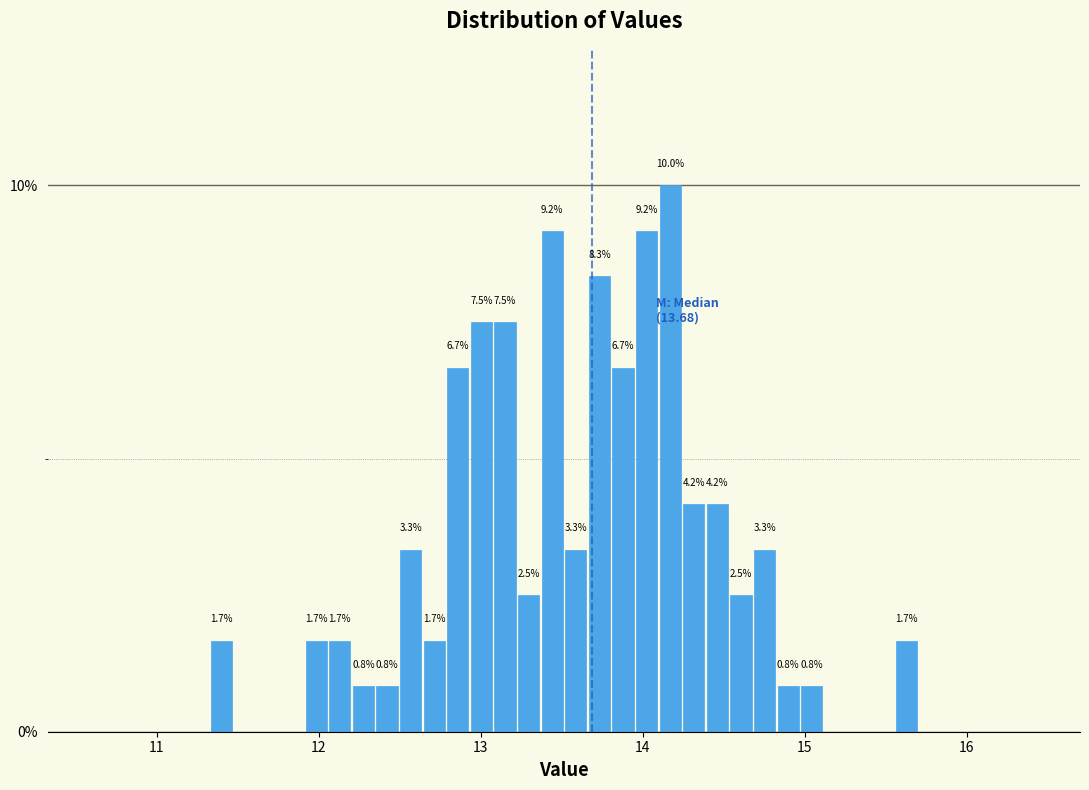

Read against the x-axis, roughly where is the centre of the tallest bar?

14.2